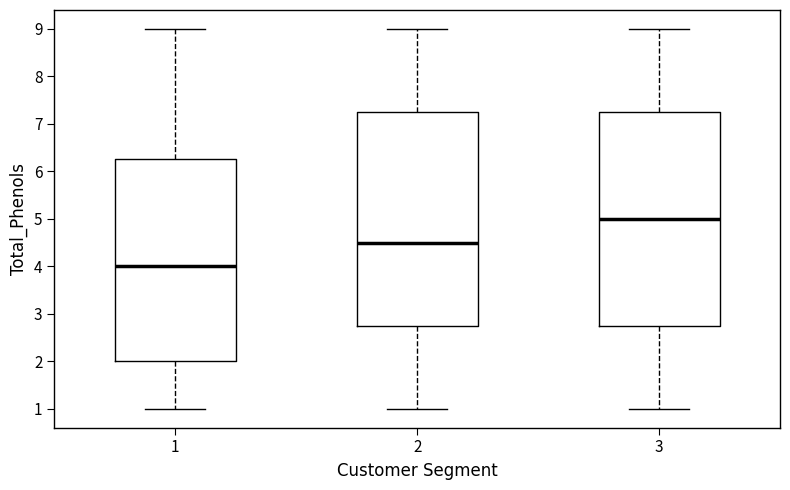

Reading left to right, transcribe this box plot: for each box, give where its median line is, the range the box spans, and where its two whiskers end, as read against the y-axis. The values are not printed on the chart, so give them approximately, as read against the axis.

1: median 4.0, box 2.0 to 6.3, whiskers 1.0 to 9.0
2: median 4.5, box 2.8 to 7.3, whiskers 1.0 to 9.0
3: median 5.0, box 2.8 to 7.3, whiskers 1.0 to 9.0